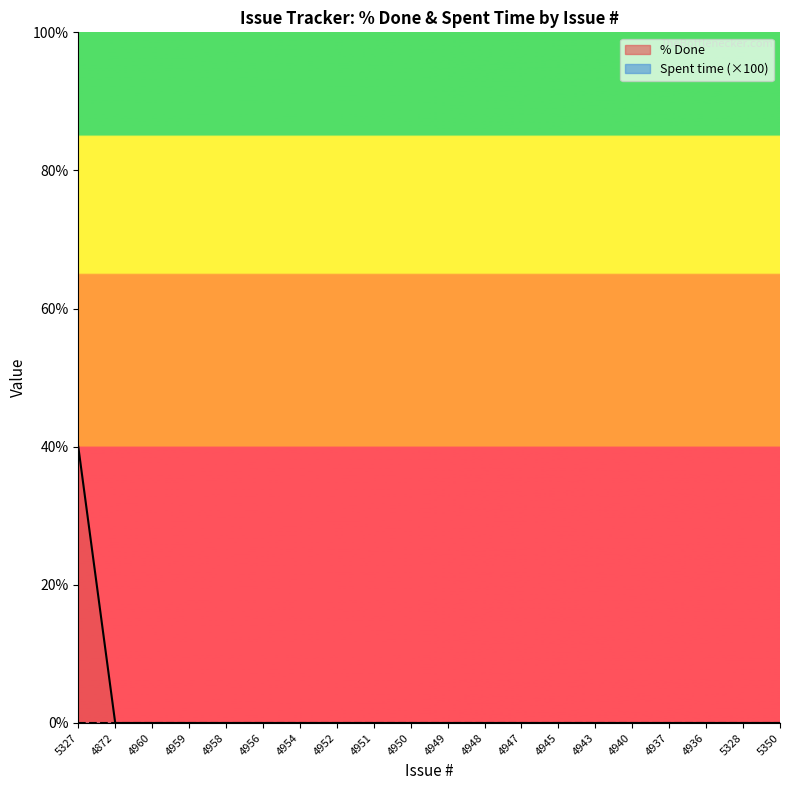

What is the change in value from 5327 to 5350?

-40